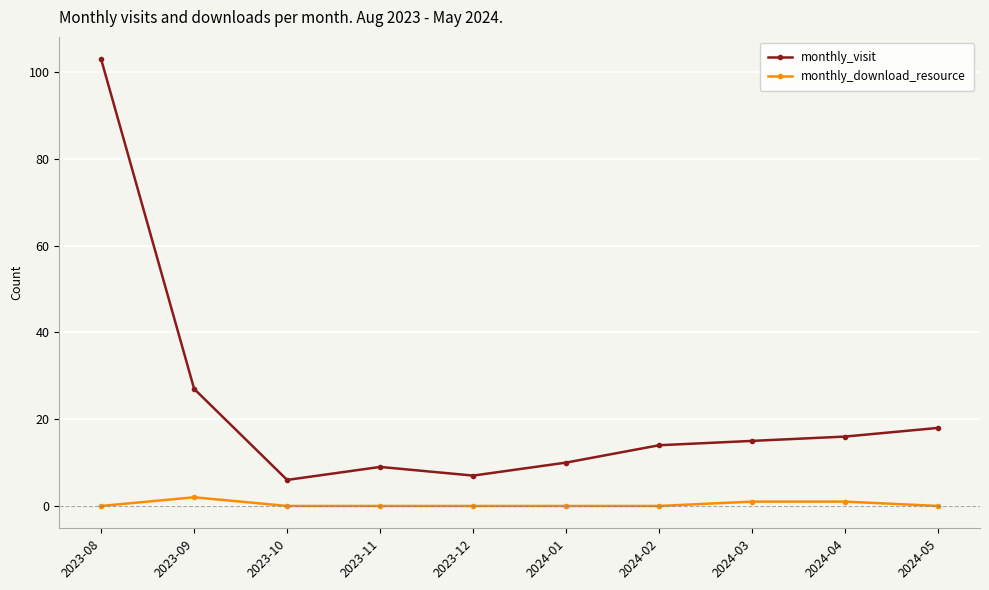

What is the value of the monthly_download_resource point at the 8th from the left?

1